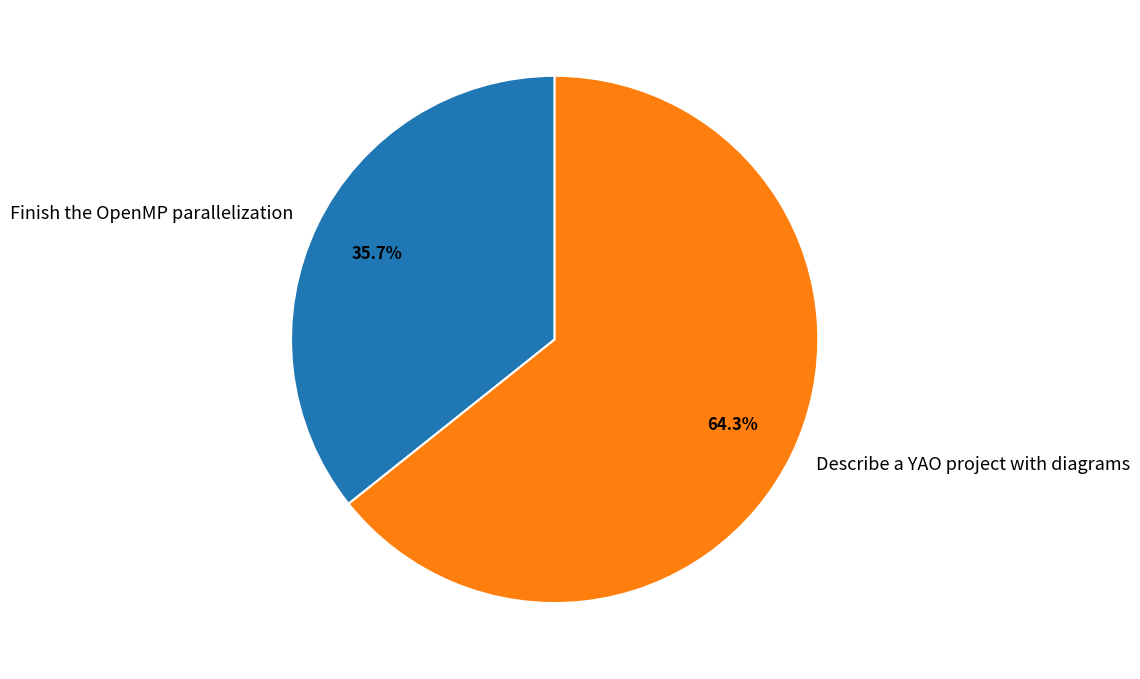

How many segments does this pie chart have?

2